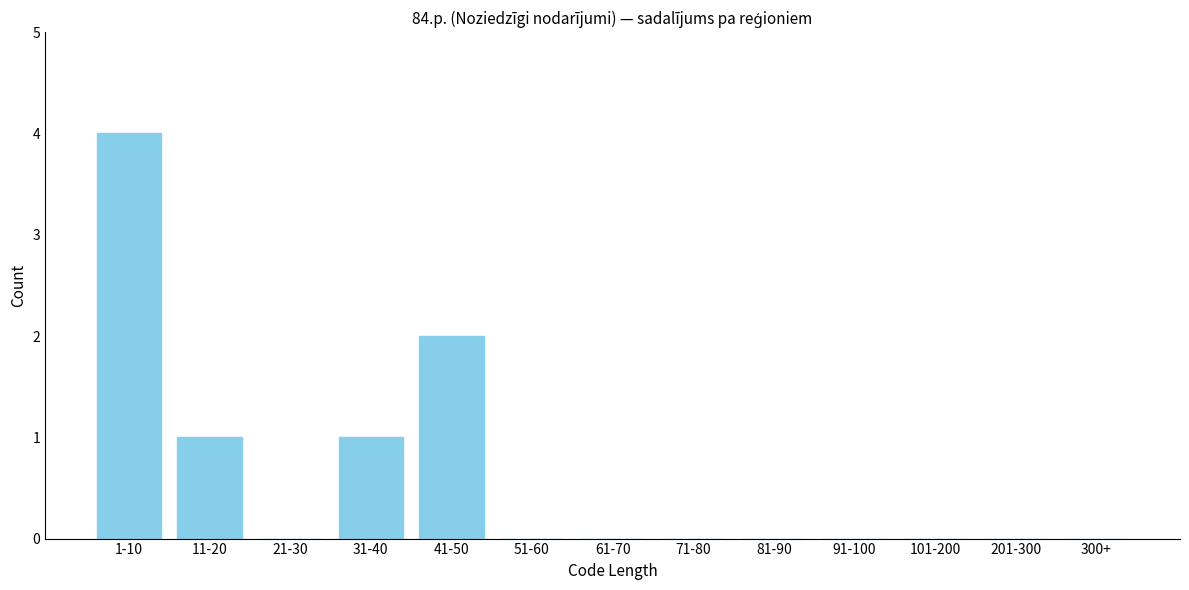

Reading left to right, list all the values displayed in this chart.

1-10=4	11-20=1	21-30=0	31-40=1	41-50=2	51-60=0	61-70=0	71-80=0	81-90=0	91-100=0	101-200=0	201-300=0	300+=0